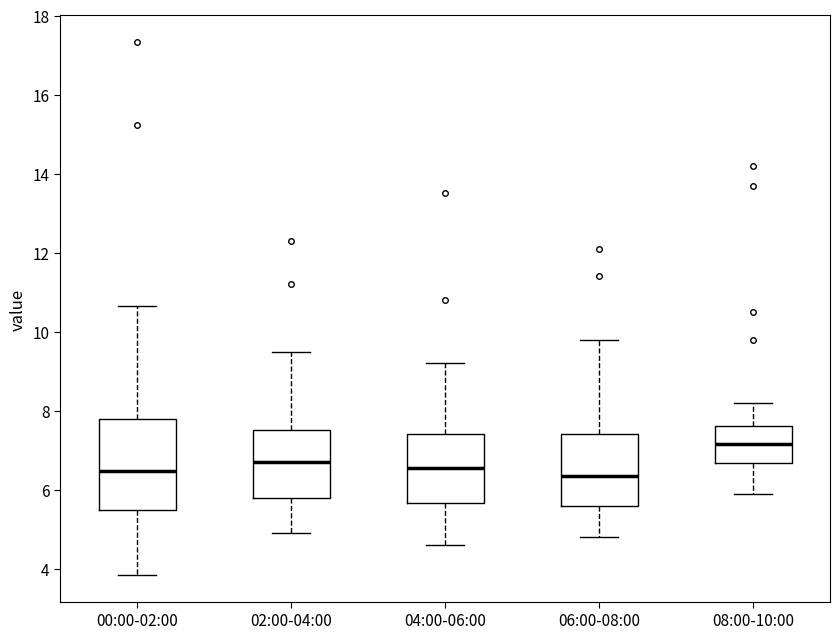

Reading left to right, transcribe this box plot: for each box, give where its median line is, the range the box spans, and where its two whiskers end, as read against the y-axis. The values are not printed on the chart, so give them approximately, as read against the axis.

00:00-02:00: median 6.4, box 5.4 to 7.8, whiskers 3.8 to 10.6
02:00-04:00: median 6.8, box 5.8 to 7.6, whiskers 5.0 to 9.6
04:00-06:00: median 6.6, box 5.6 to 7.4, whiskers 4.6 to 9.2
06:00-08:00: median 6.4, box 5.6 to 7.4, whiskers 4.8 to 9.8
08:00-10:00: median 7.2, box 6.6 to 7.6, whiskers 6.0 to 8.2